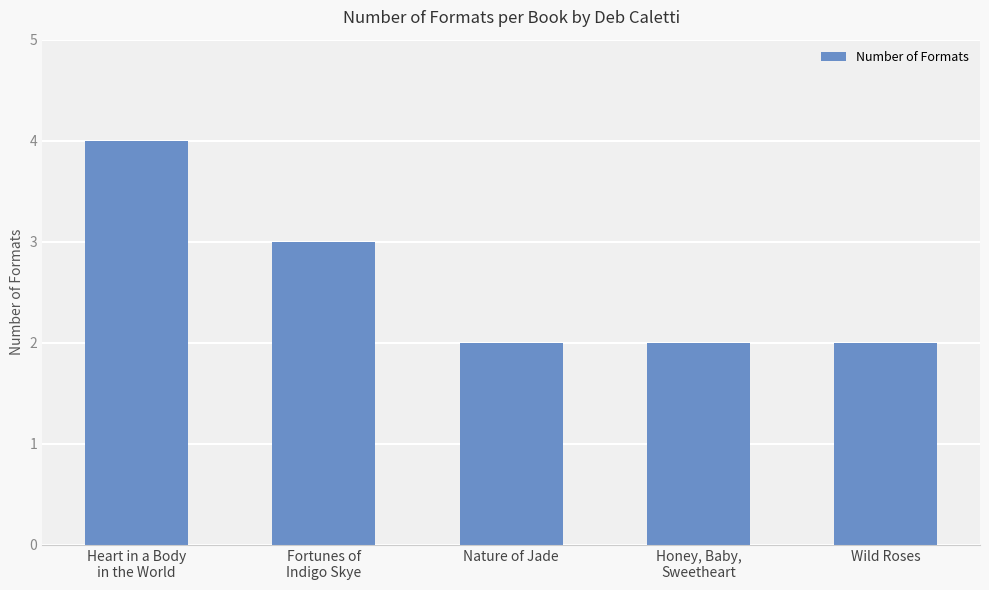

What is the change in value from Fortunes of
Indigo Skye to Honey, Baby,
Sweetheart?

-1